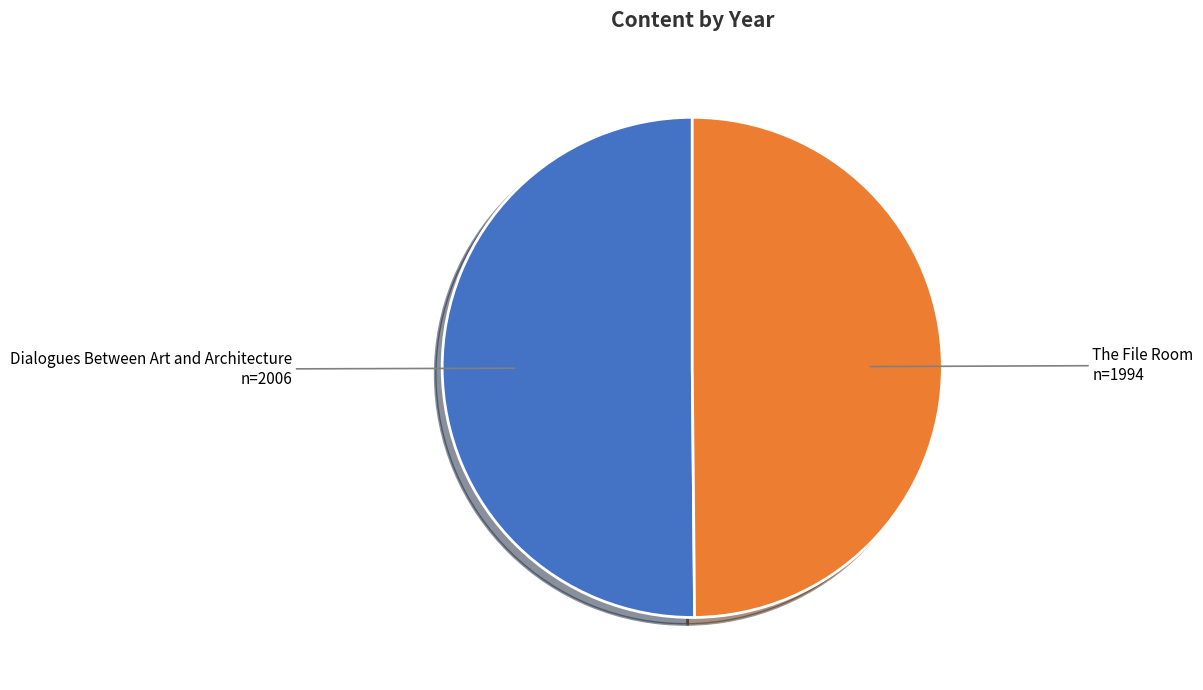

How many slices are in this pie chart?

2